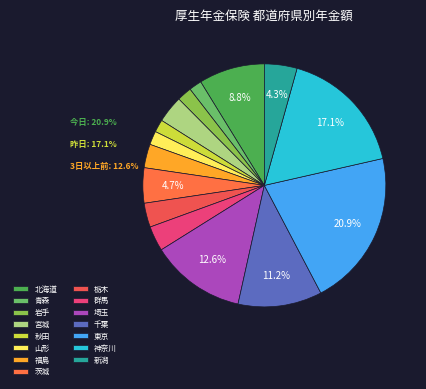

To the nearest percent, what is the difference between the 群馬 and 埼玉 slice percentages?

9%